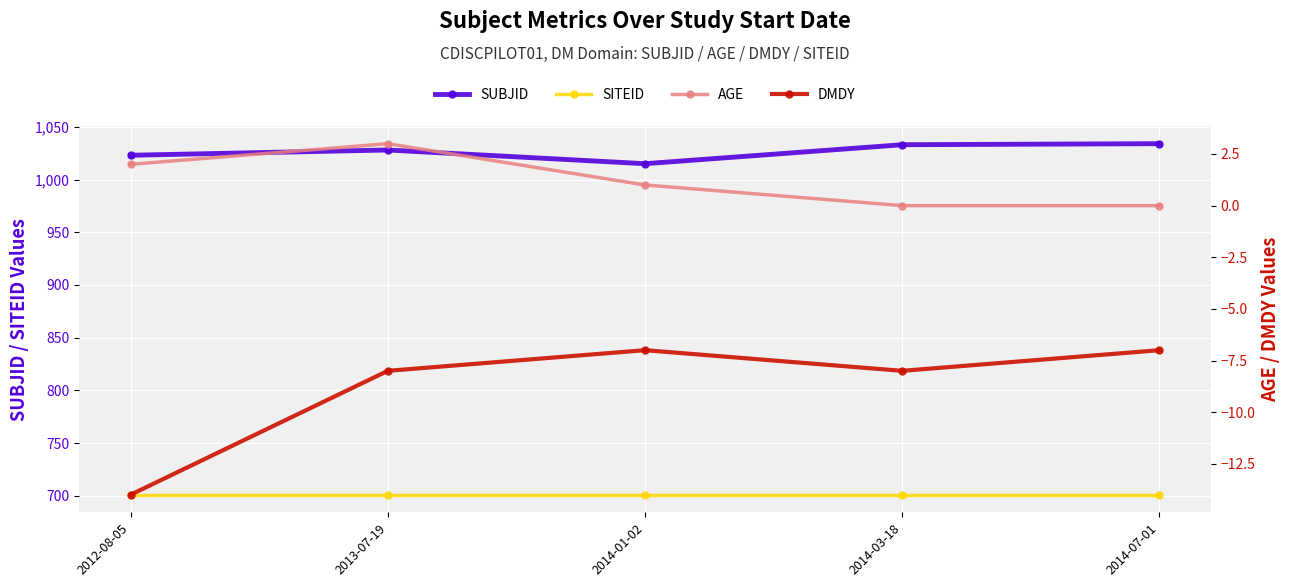

What is the maximum value for SUBJID?

1034